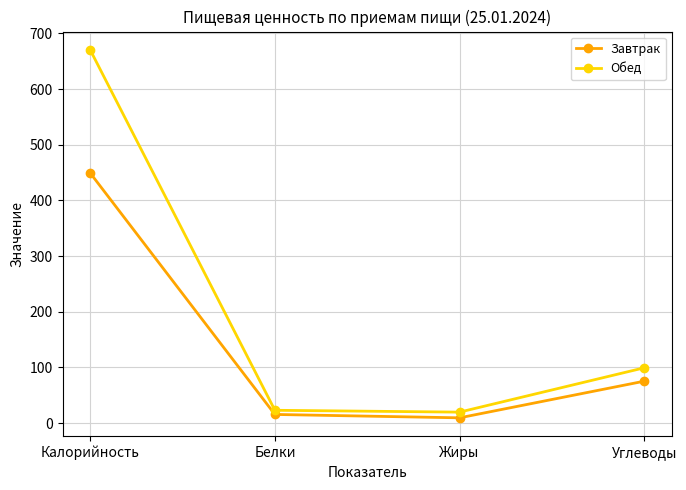

Is the value of Обед at Калорийность greater than the value of Завтрак at Углеводы?

Yes